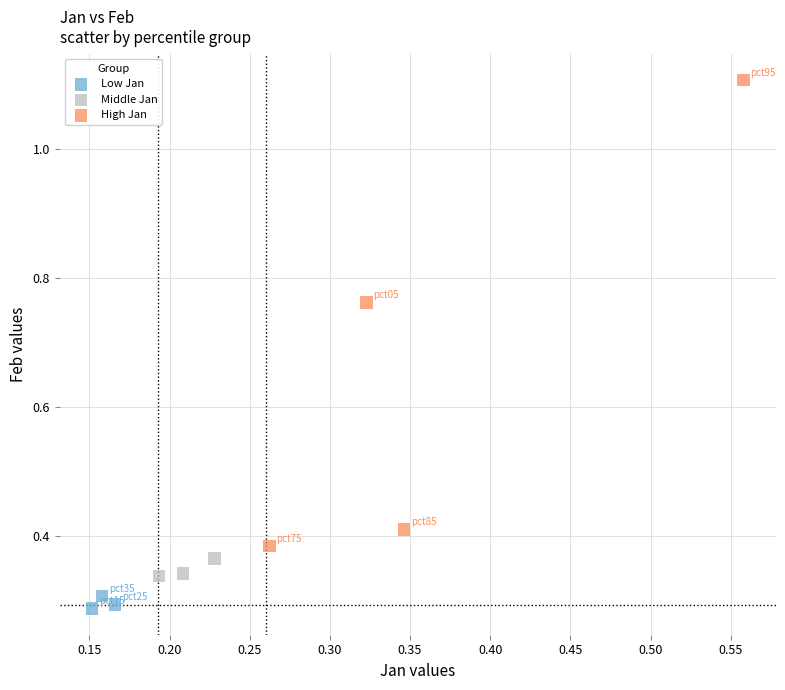

Which series has the widest spread of Y values?

High Jan